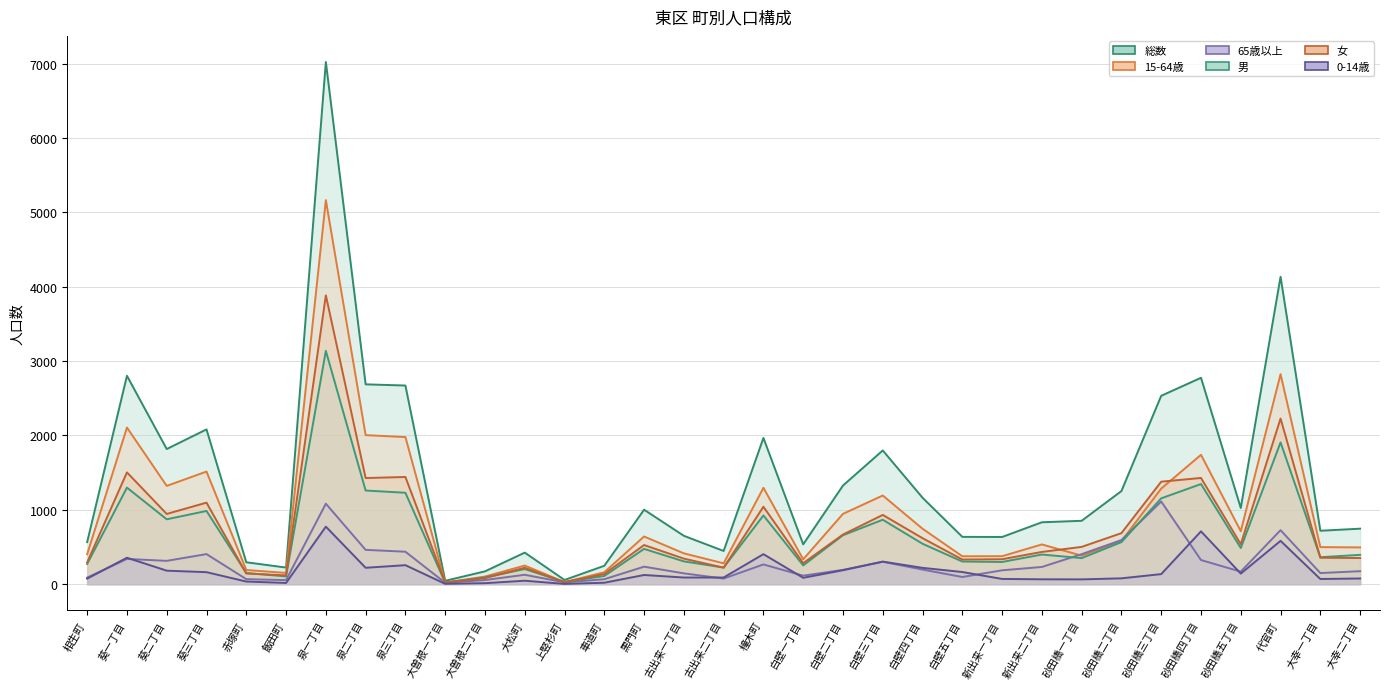

Rank the series by their maximum value, from highest to lowest.

総数, 15-64歳, 女, 男, 65歳以上, 0-14歳